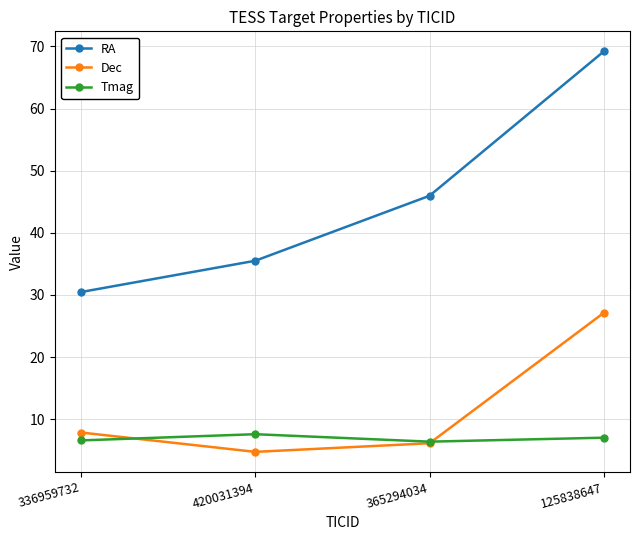

What is the value of the Tmag point at the 4th from the left?

7.0